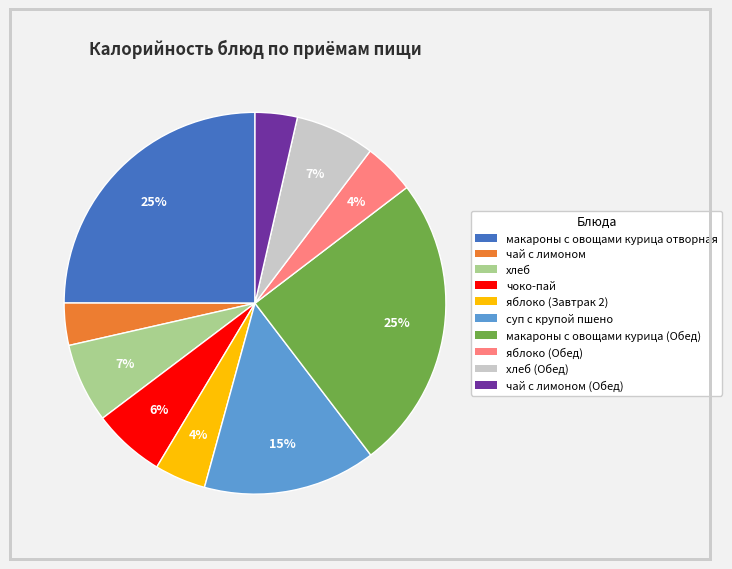

Does any single category account for the majority?

No